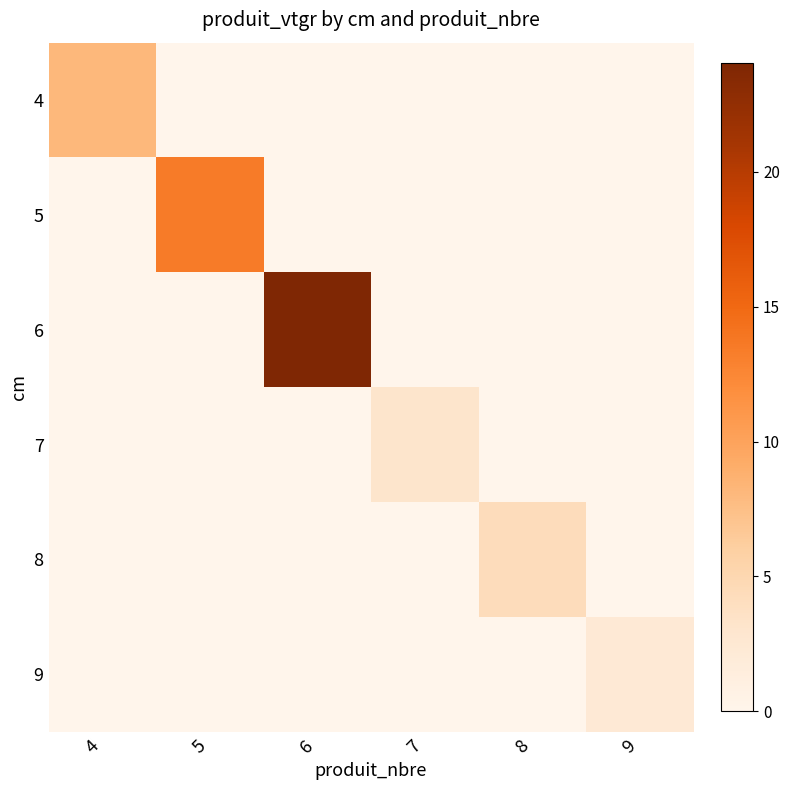

Which series has the largest total across all categories?

6